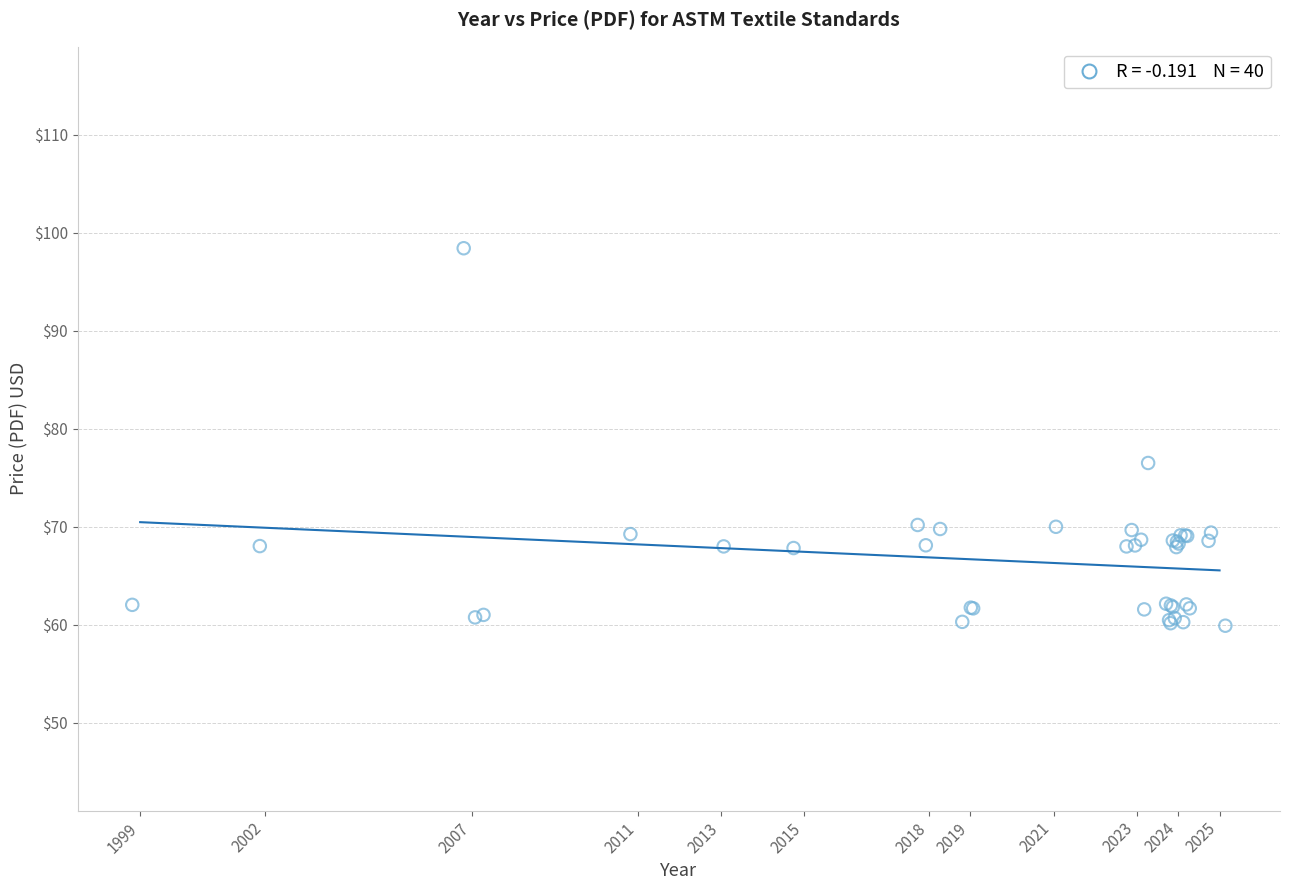

What Y value in the scatter plot is closest to 79?

76.5